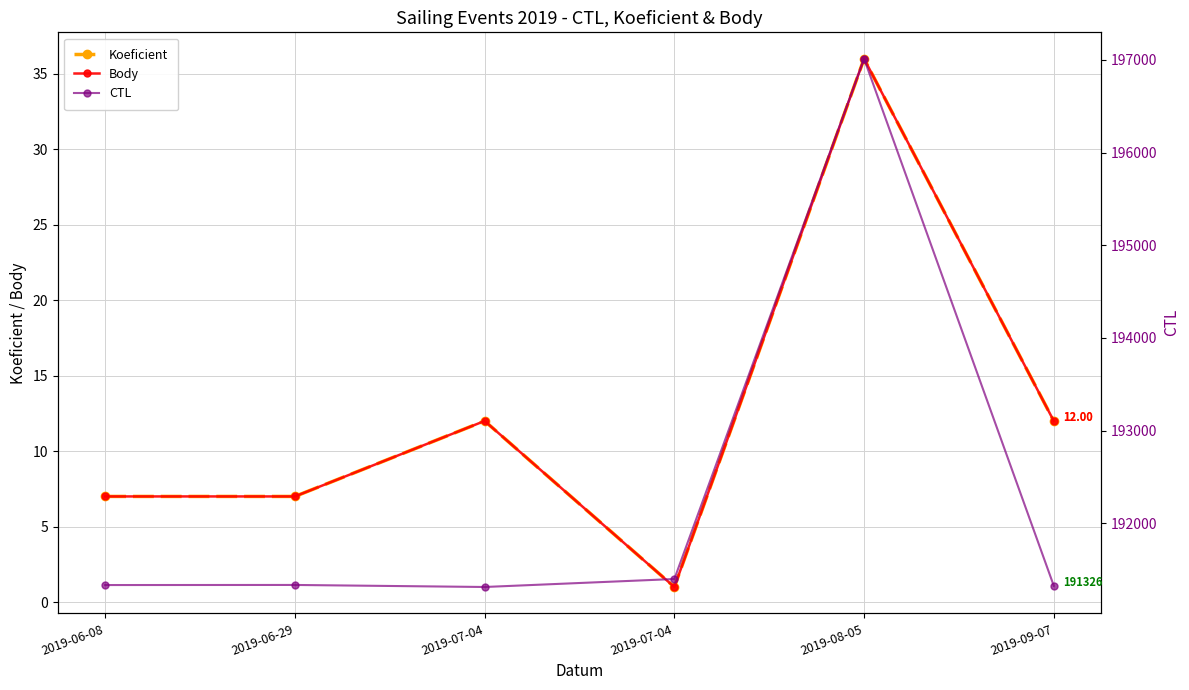

How many data points does each series have?

6